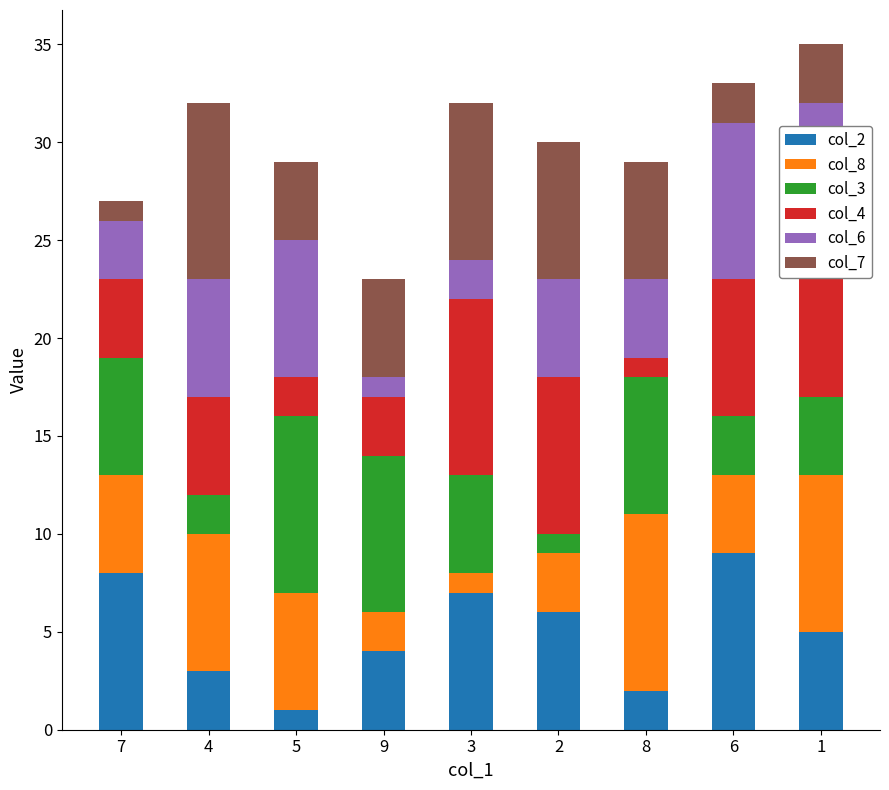

Is it true that col_2 equals 9 at 6?

True